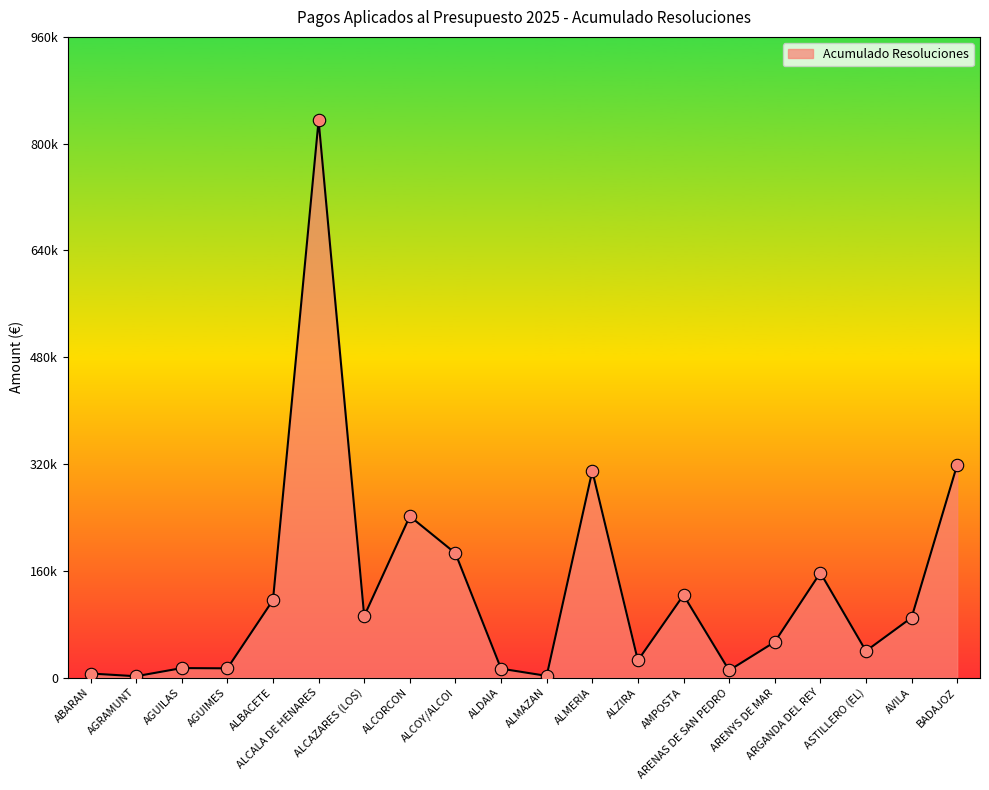

What is the change in value from AGUILAS to ALZIRA?

+11489.4